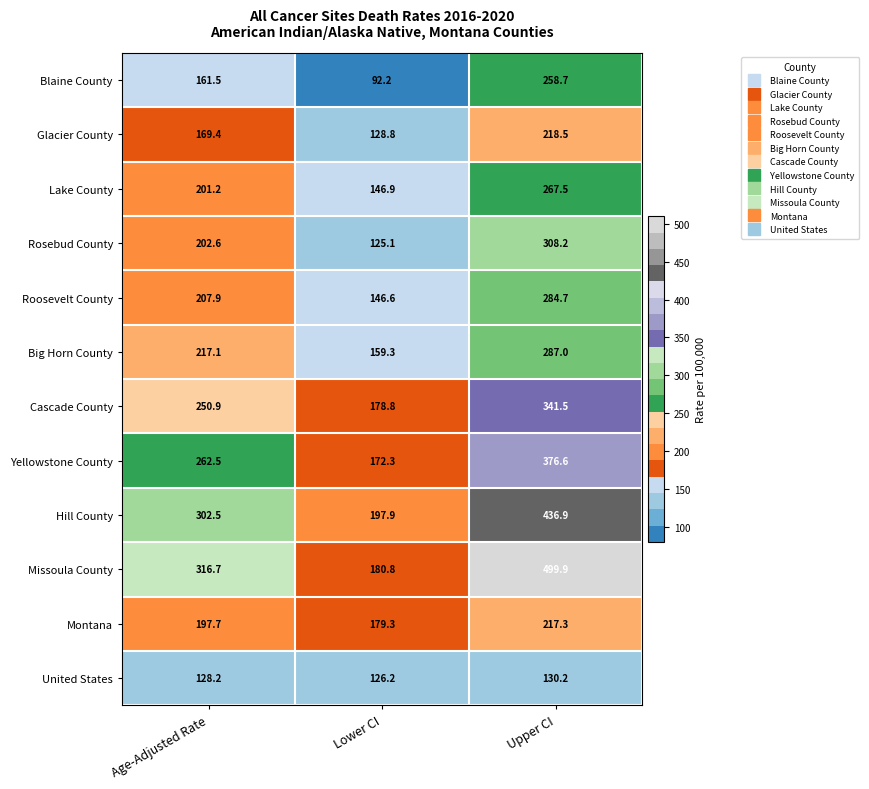

What is the average value of the United States series?

128.2